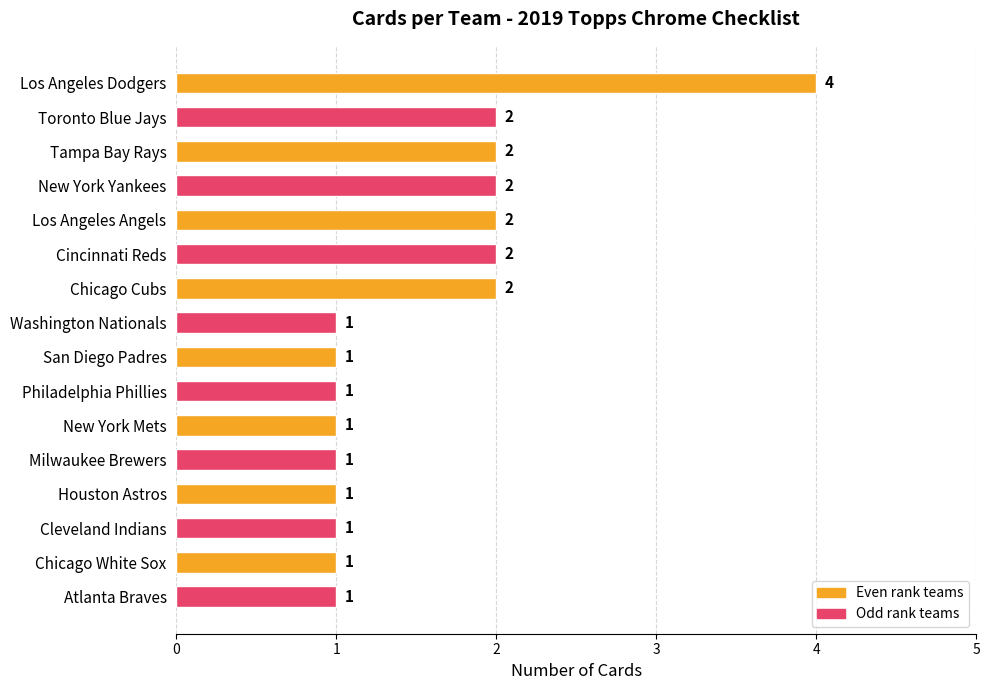

How many bars are there in total?

16